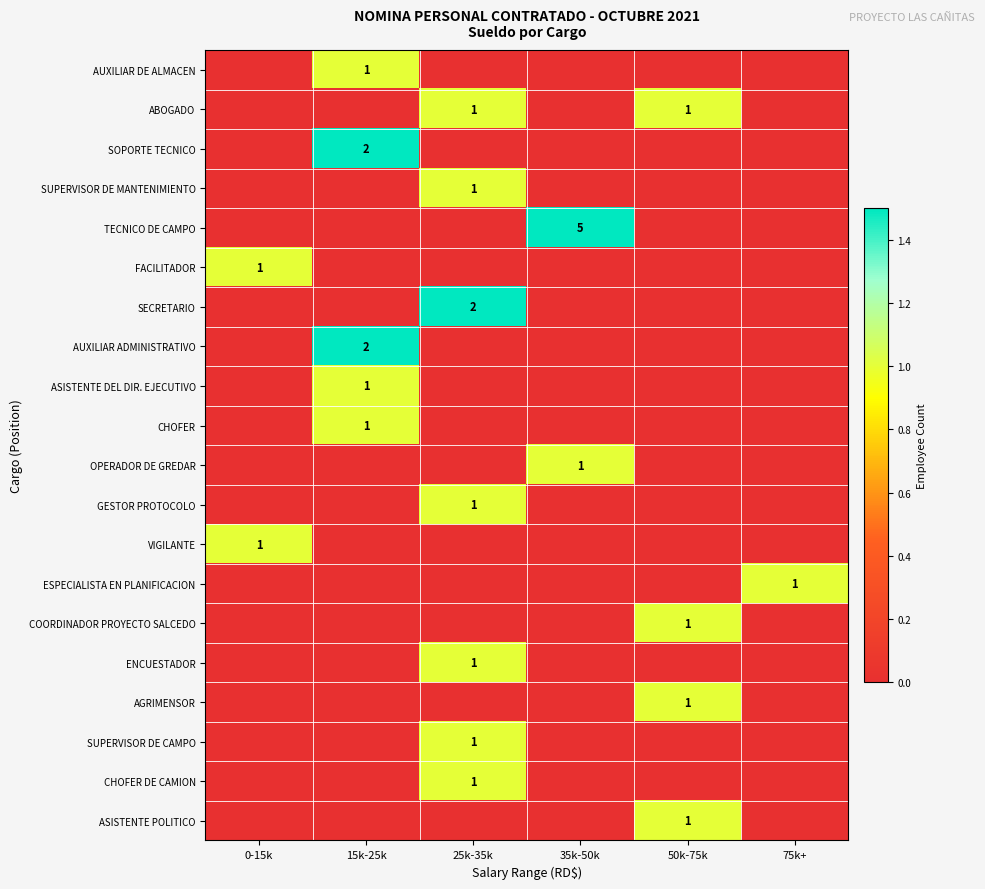

Which category has the lowest value across all series?

0-15k